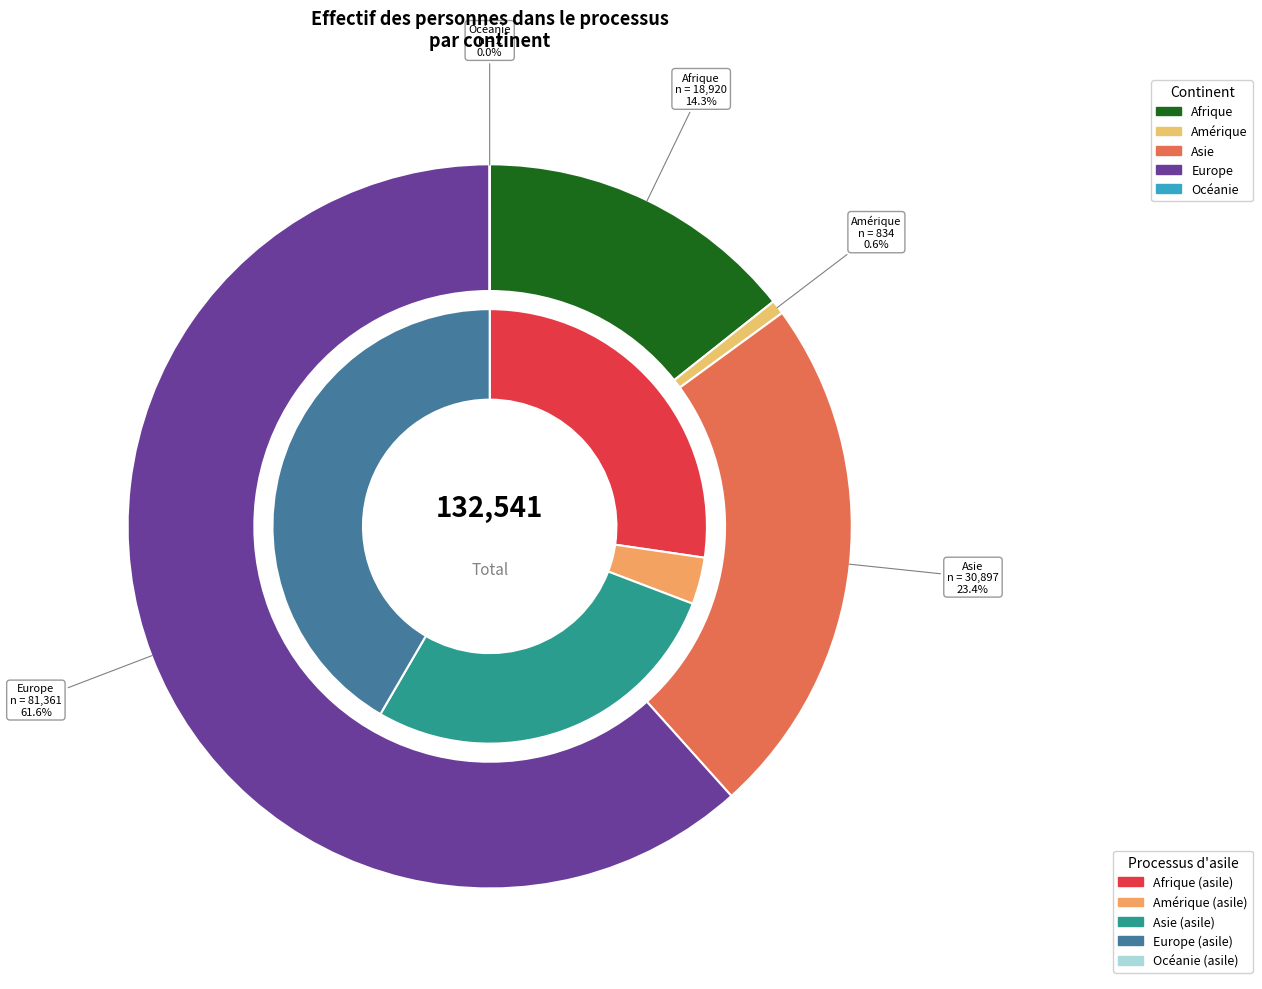

What percentage is NOT represented by Asie?

76.6%